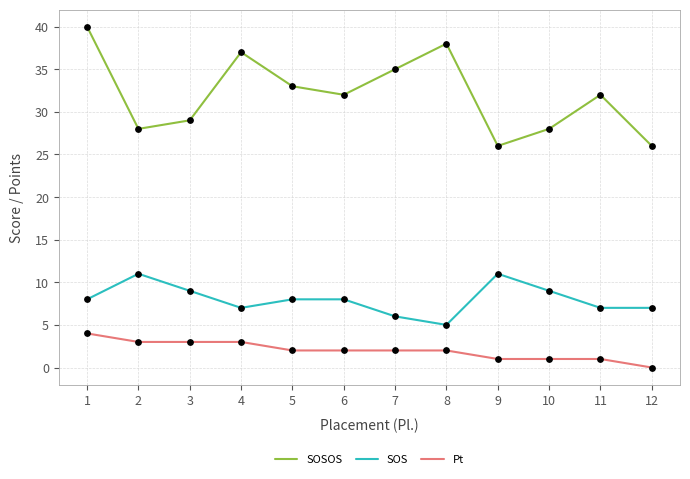

Which series has the largest range (max minus min)?

SOSOS